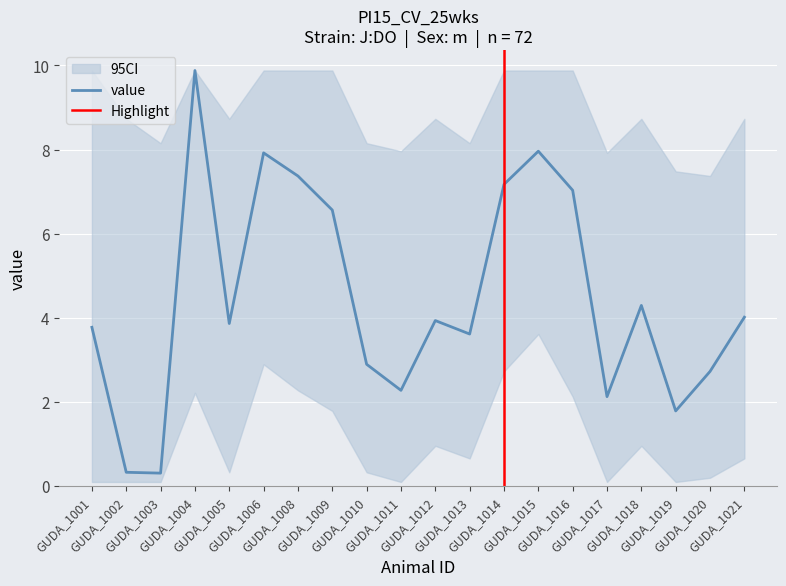

In value, how many points are higher than both neighbors (excluding endpoints)?

5